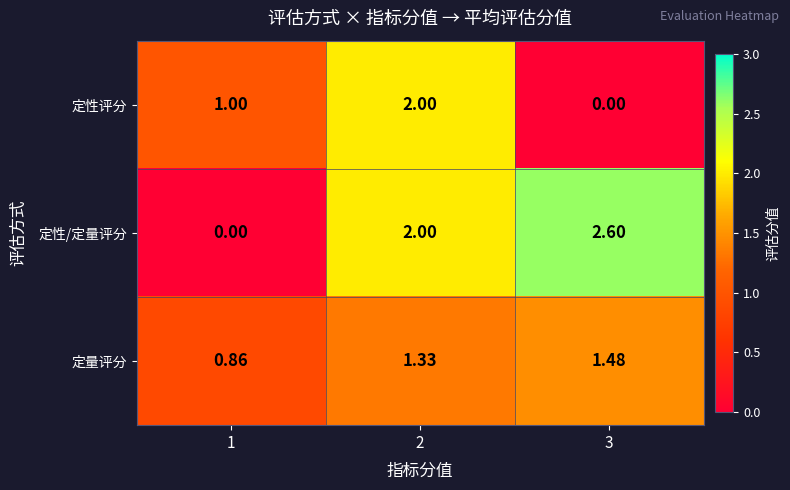

Which series changed the most between 2 and 3?

定性评分